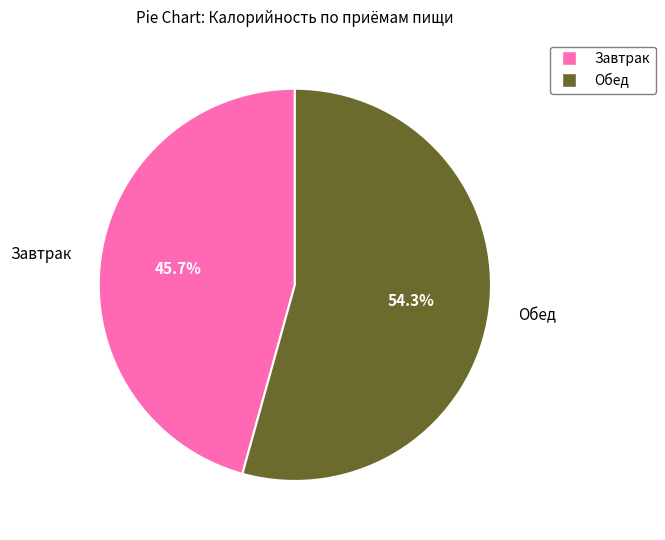

Which has a higher value, Обед or Завтрак?

Обед